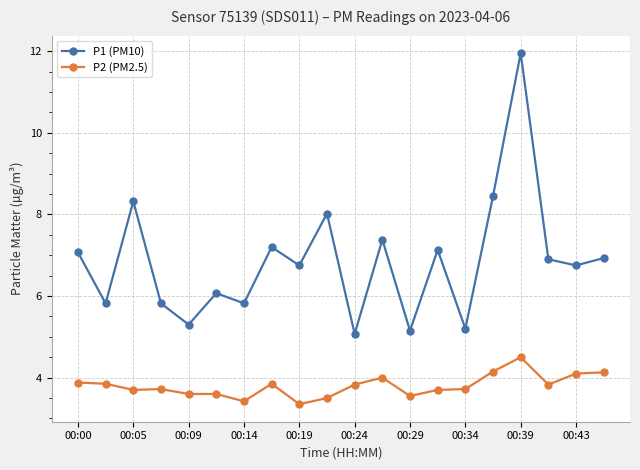

True or false: P2 (PM2.5) and P1 (PM10) cross at least once.

False